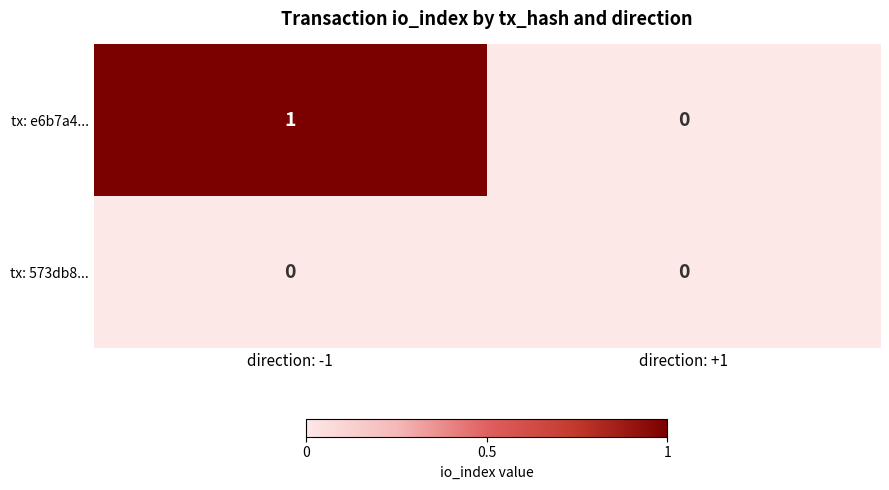

Which series changed the most between direction: -1 and direction: +1?

tx: e6b7a4...